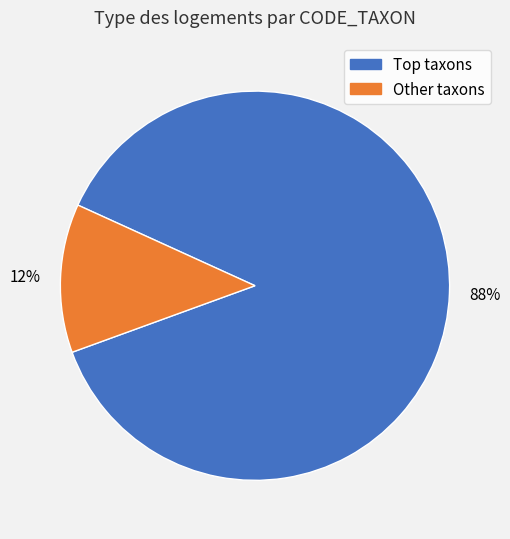

Count the number of slices in the pie.

2